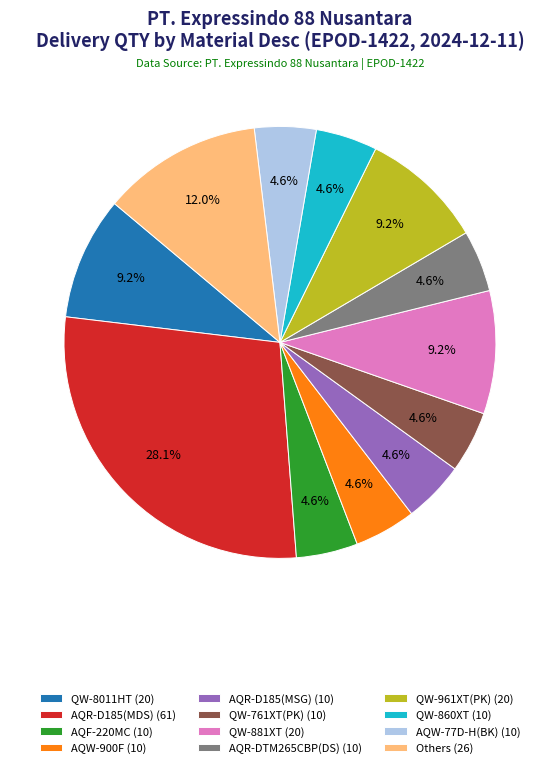

Count the number of slices in the pie.

12